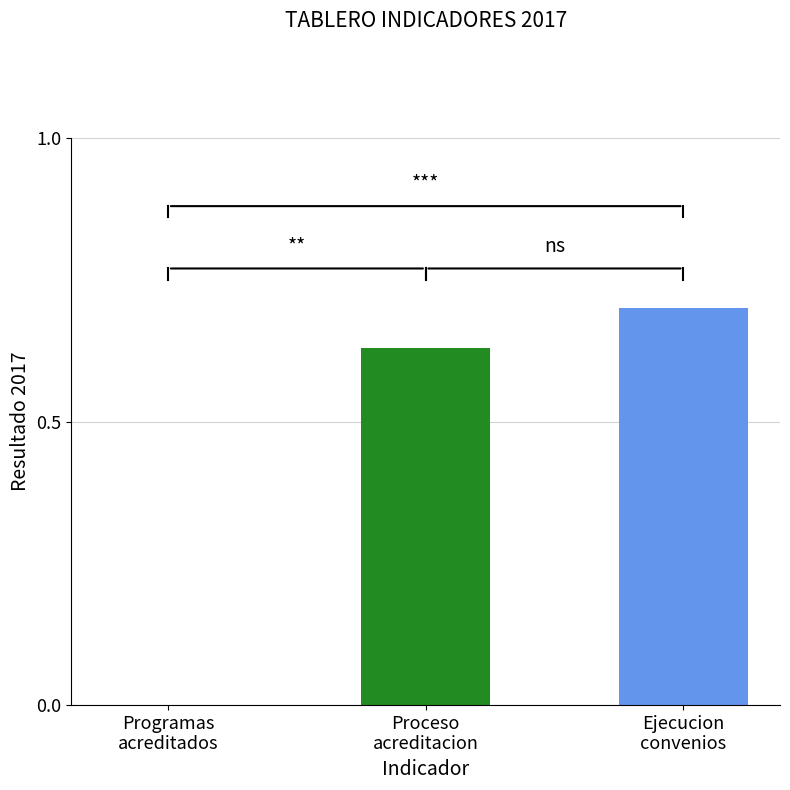

What is the maximum value shown in the chart?

0.7